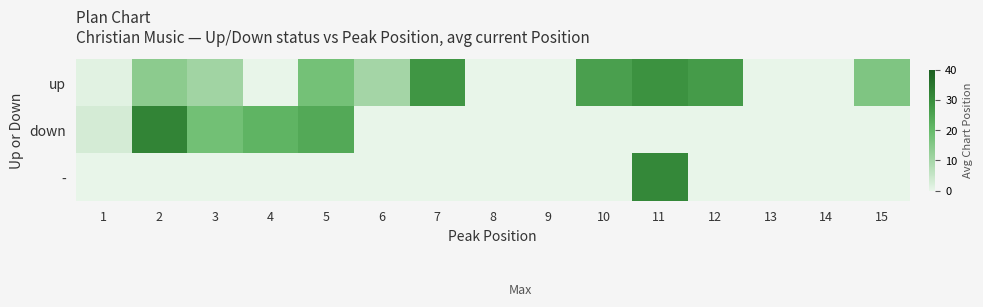

Reading left to right, what are all the values shown in this chart?

up: 1=1.0	2=14.0	3=10.5	4=0.0	5=17.8	6=10.0	7=28.0	8=0.0	9=0.0	10=26.0	11=29.0	12=27.0	13=0.0	14=0.0	15=16.0
down: 1=3.0	2=32.0	3=18.0	4=21.3	5=24.0	6=0.0	7=0.0	8=0.0	9=0.0	10=0.0	11=0.0	12=0.0	13=0.0	14=0.0	15=0.0
-: 1=0.0	2=0.0	3=0.0	4=0.0	5=0.0	6=0.0	7=0.0	8=0.0	9=0.0	10=0.0	11=31.0	12=0.0	13=0.0	14=0.0	15=0.0